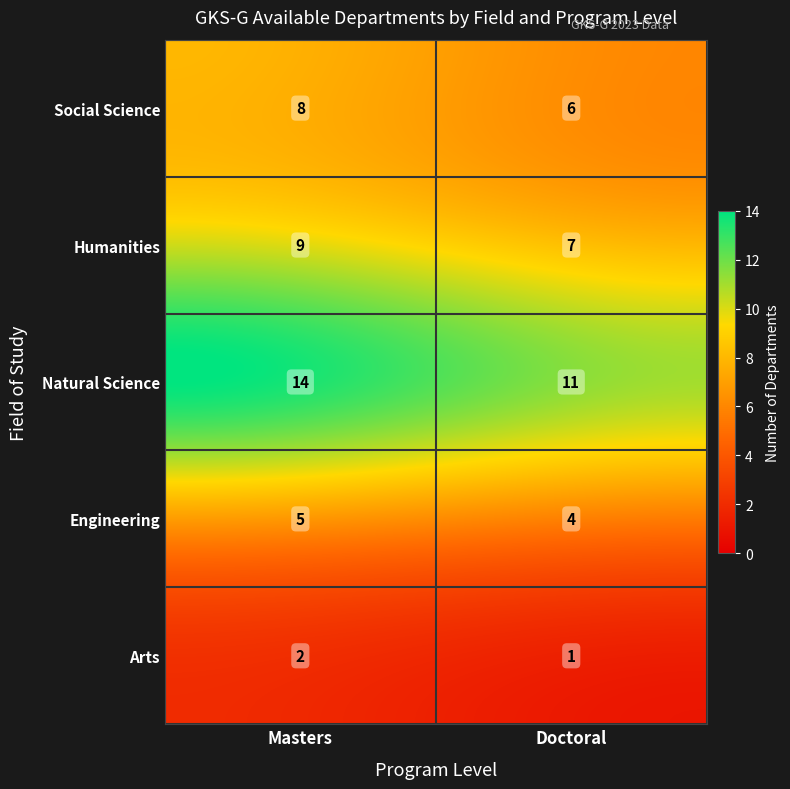

Which category has the highest value in the Arts series?

Masters